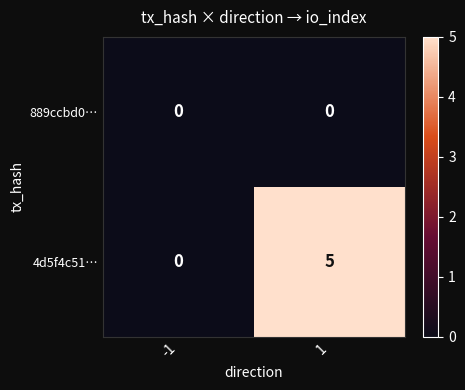

Rank the series by their average value, from lowest to highest.

889ccbd0…, 4d5f4c51…